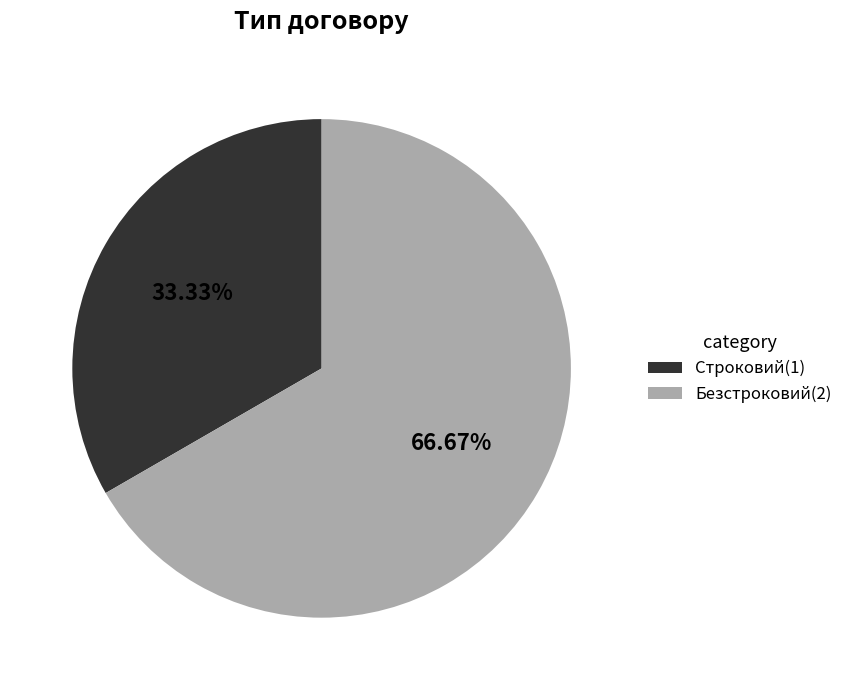

Between Строковий(1) and Безстроковий(2), which is larger?

Безстроковий(2)